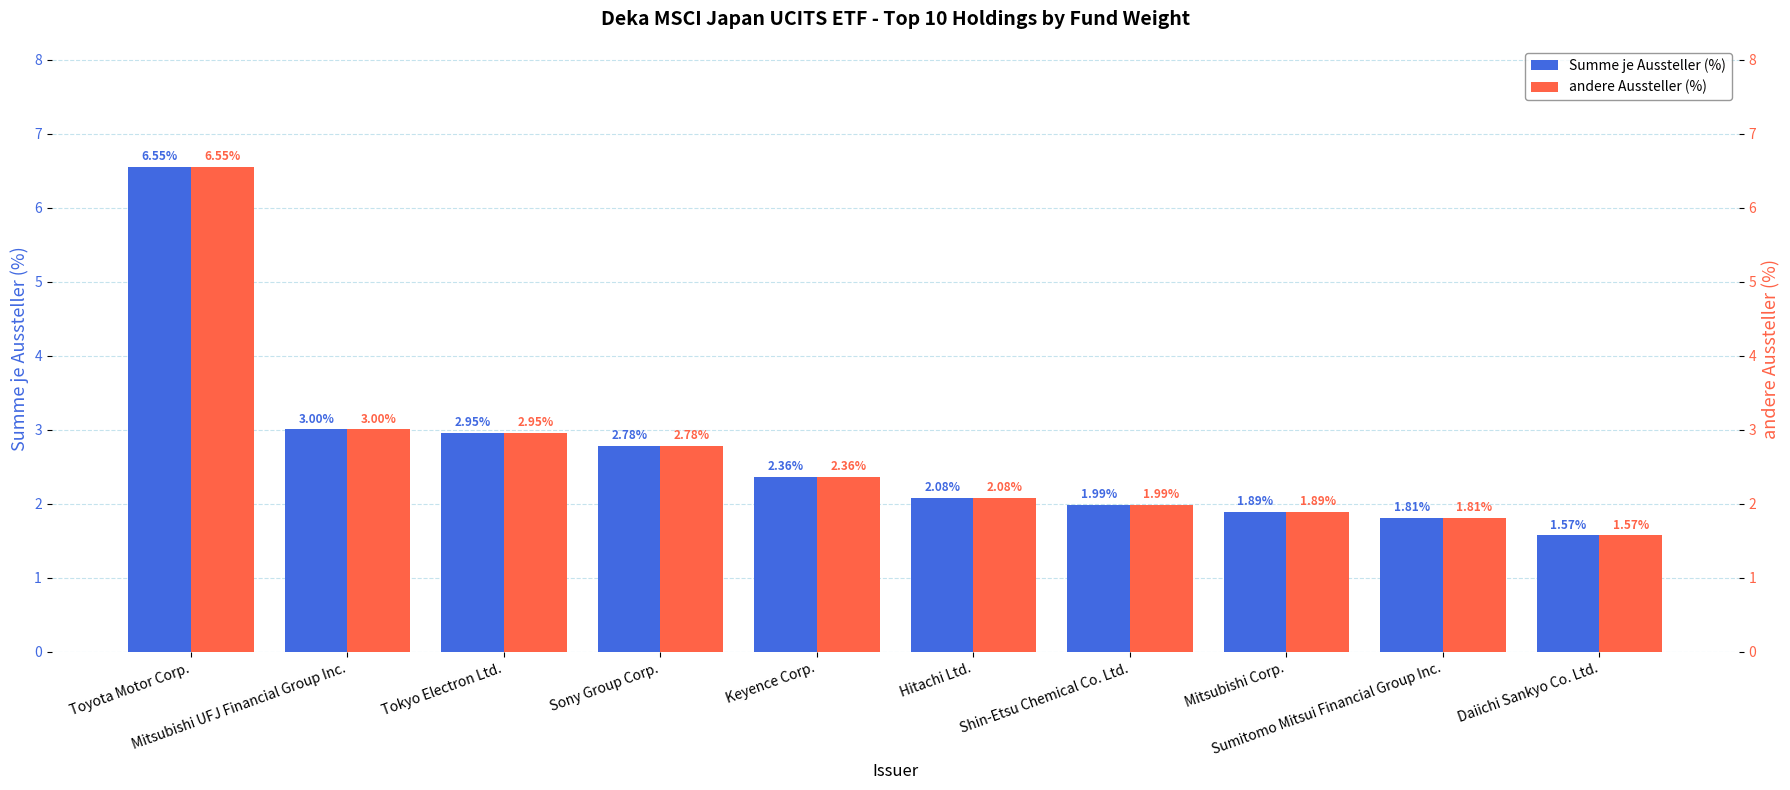

Are the bars horizontal?

No